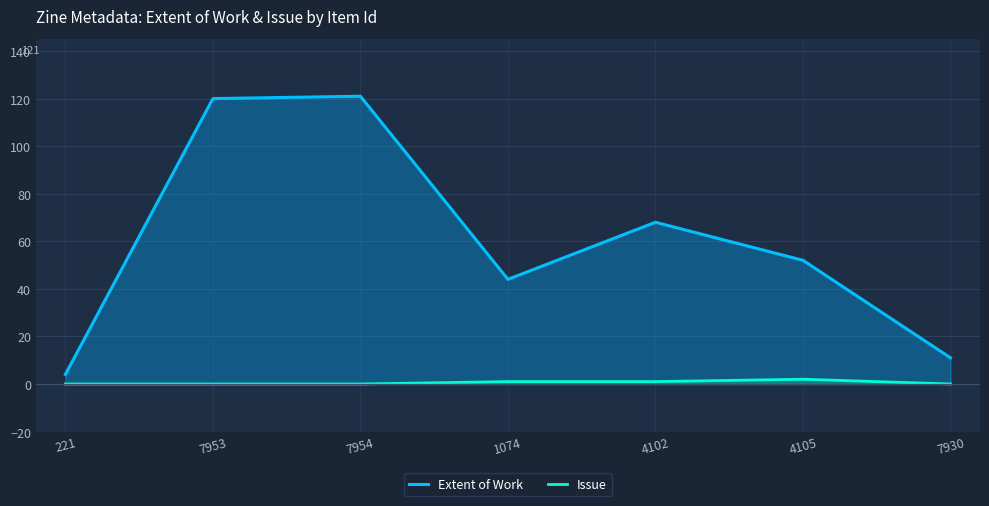

What is the value of the Extent of Work point at the 7th from the left?

11